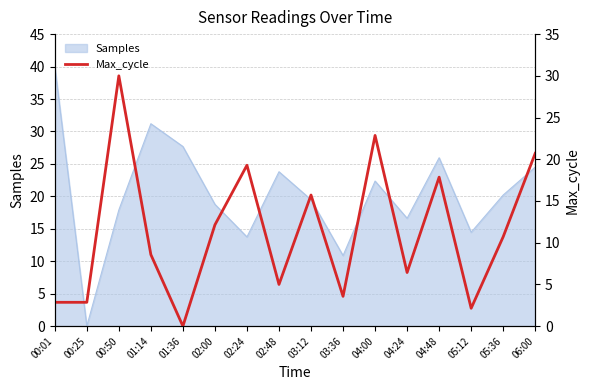

How many categories are shown in the chart?

16